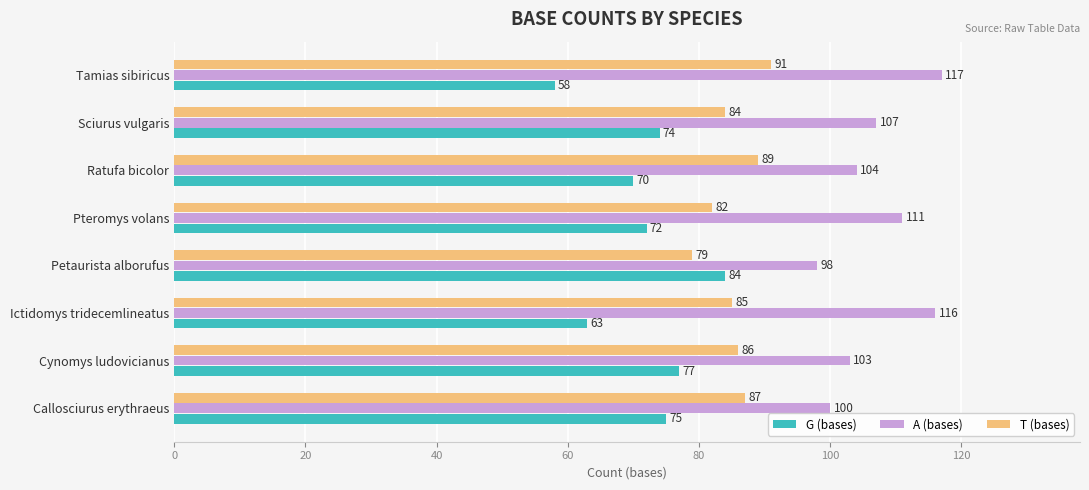

True or false: A (bases) has a value of 107 at Sciurus vulgaris.

True